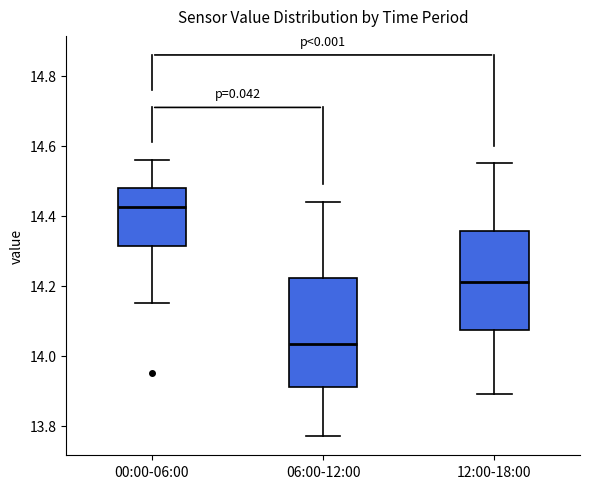

Which box is the tallest, from its lower edge to its upper edge?

06:00-12:00